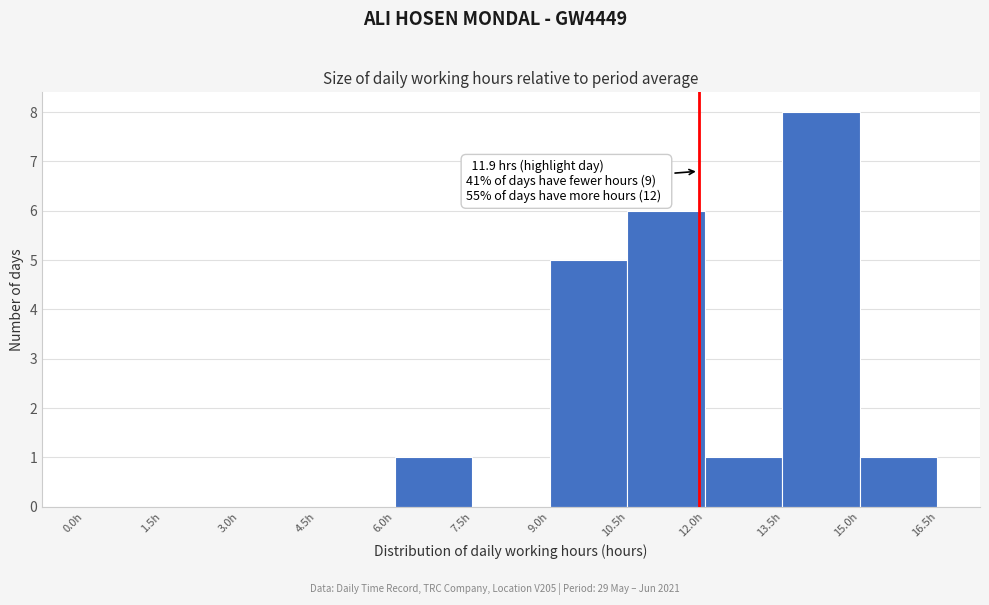

Which range on the x-axis has the tallest bar?

13.5 to 15.0